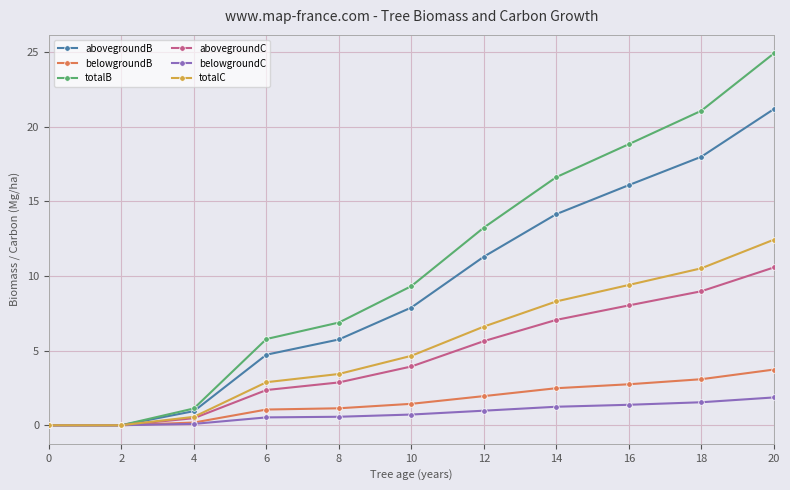

Is the value of belowgroundB at 6 greater than the value of totalC at 12?

No